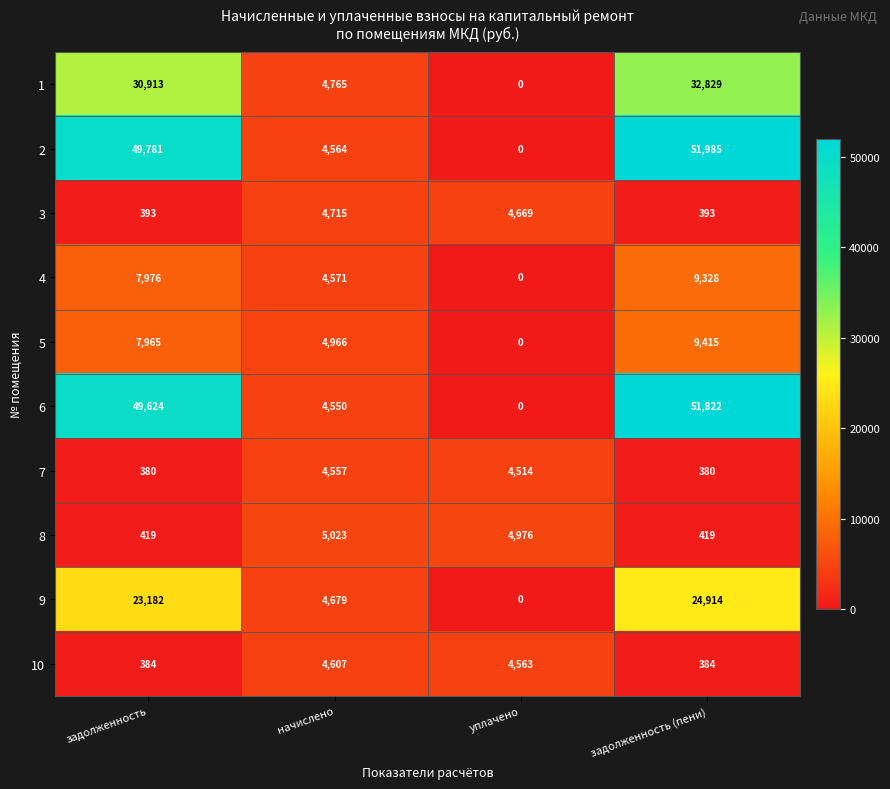

Where is 8 nearest to the value 2721?

уплачено